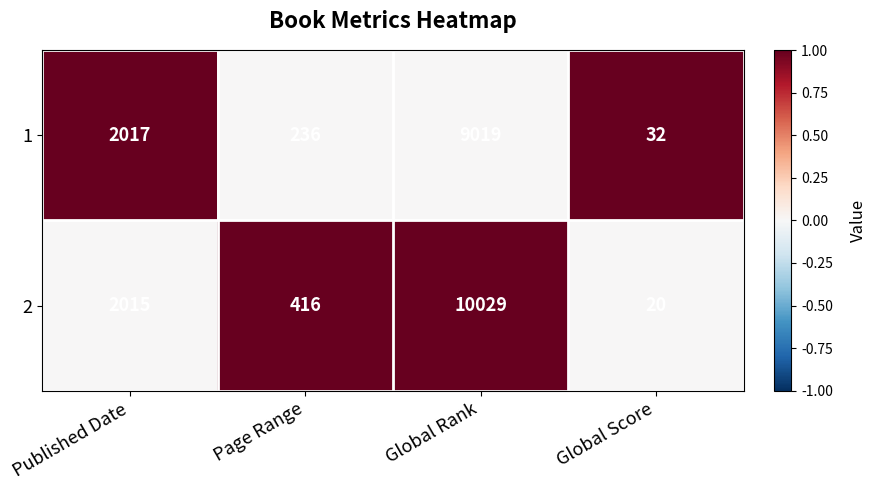

How many categories are shown in the chart?

4